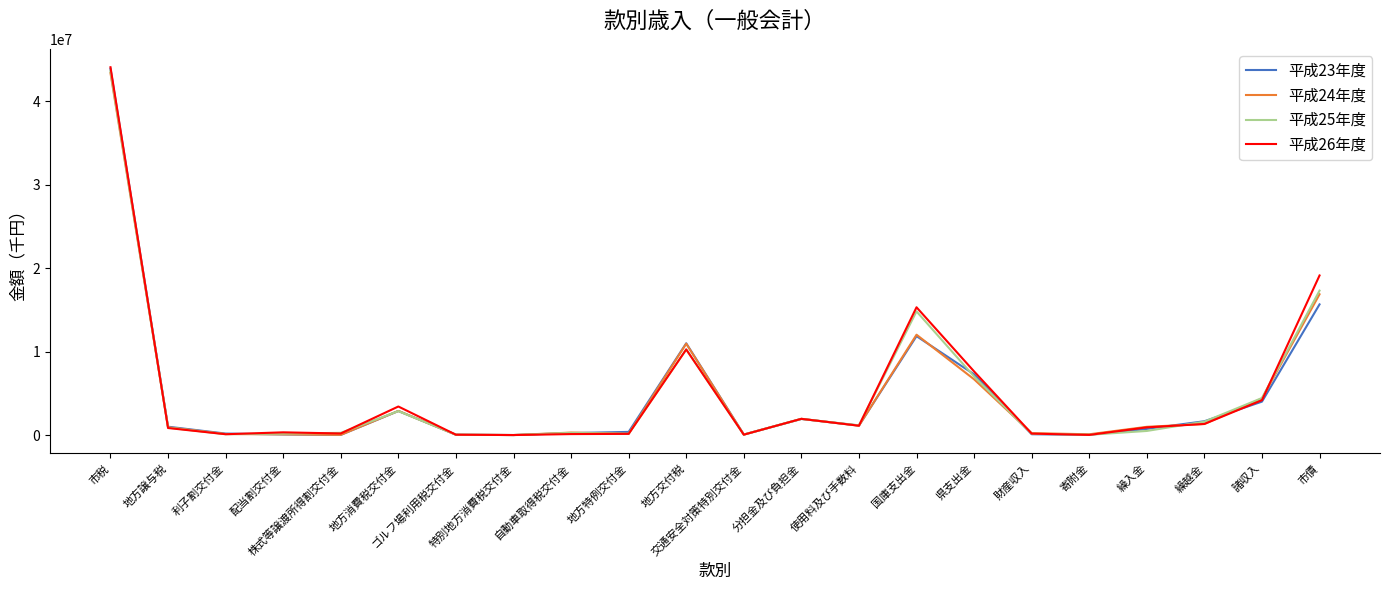

True or false: 平成25年度 and 平成23年度 cross at least once.

True